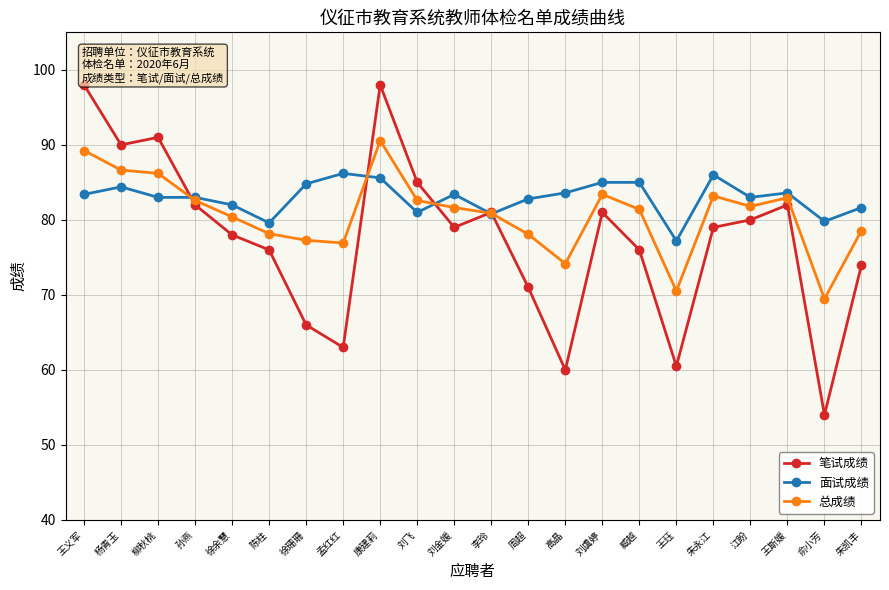

What is the total value across all series at 王斯媛?

248.6